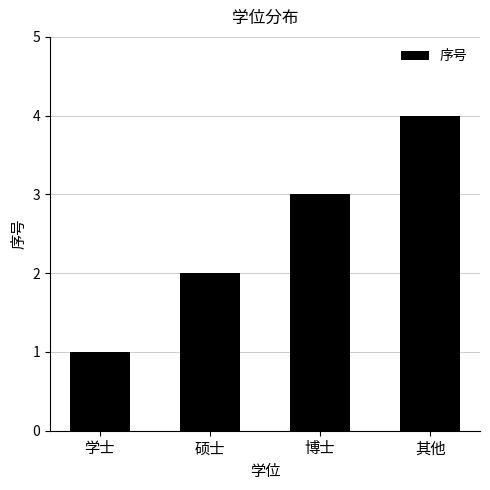

Count the number of categories in the chart.

4